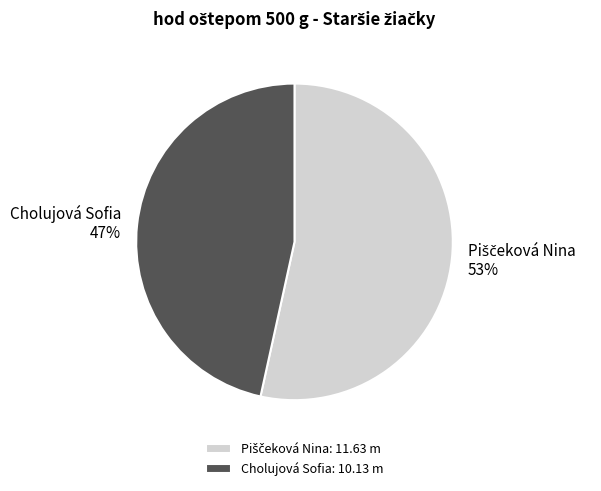

Is there any slice that represents more than half of the pie?

Yes